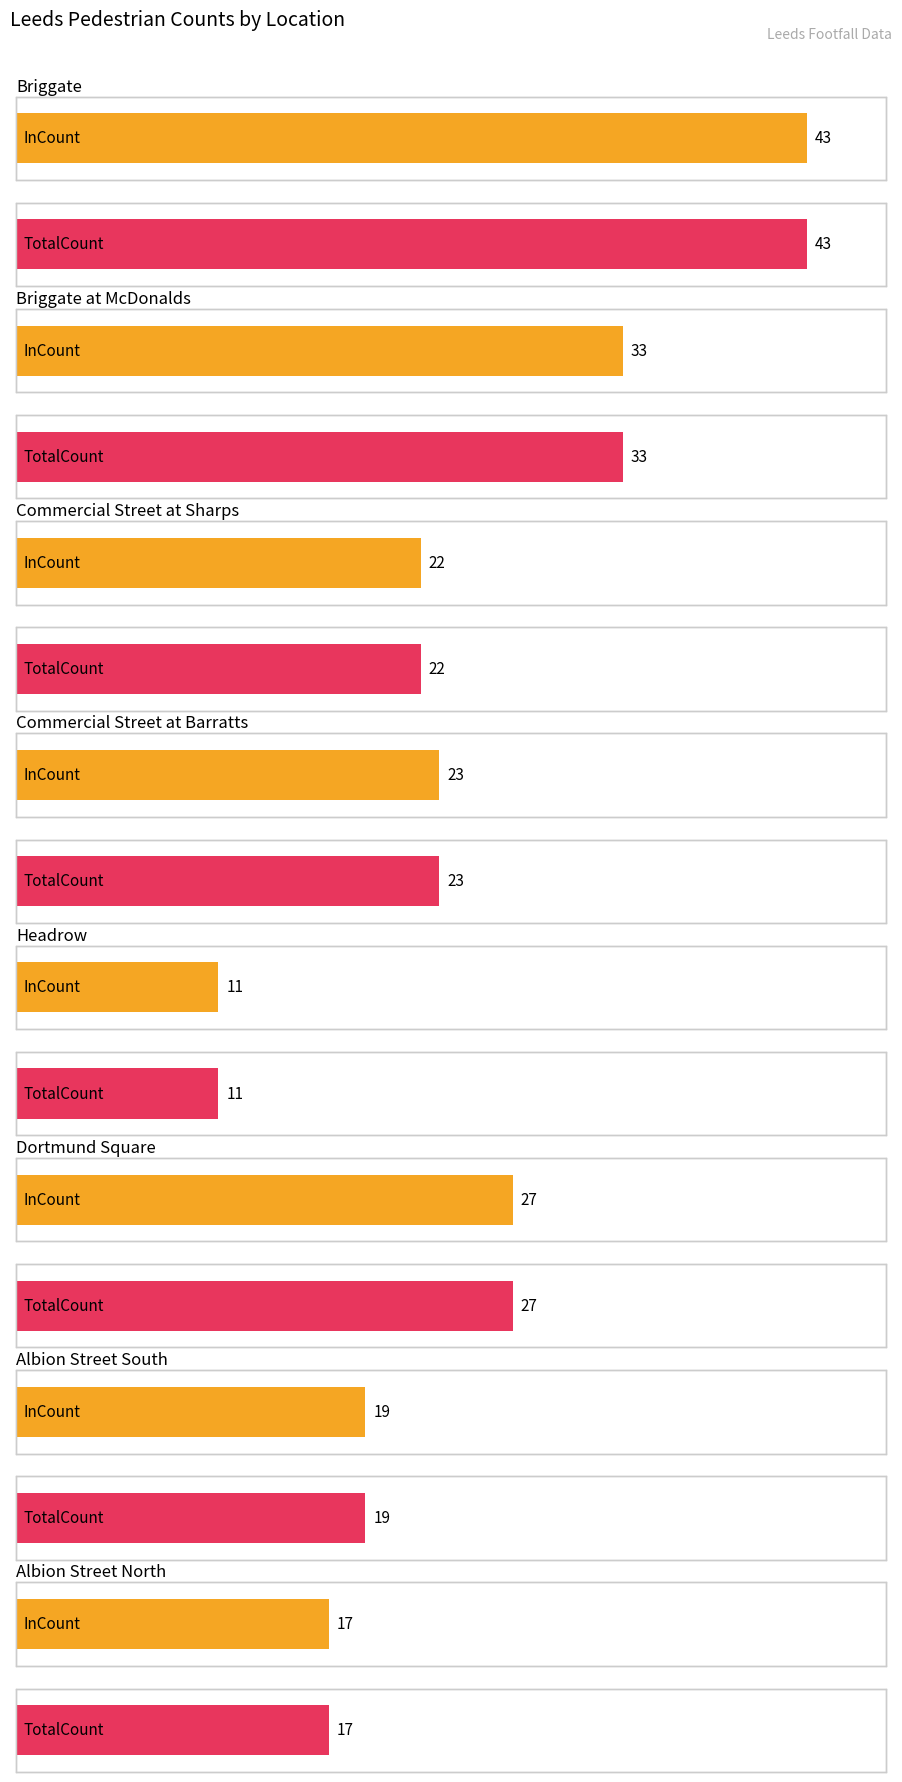

What is the average value of the TotalCount series?

24